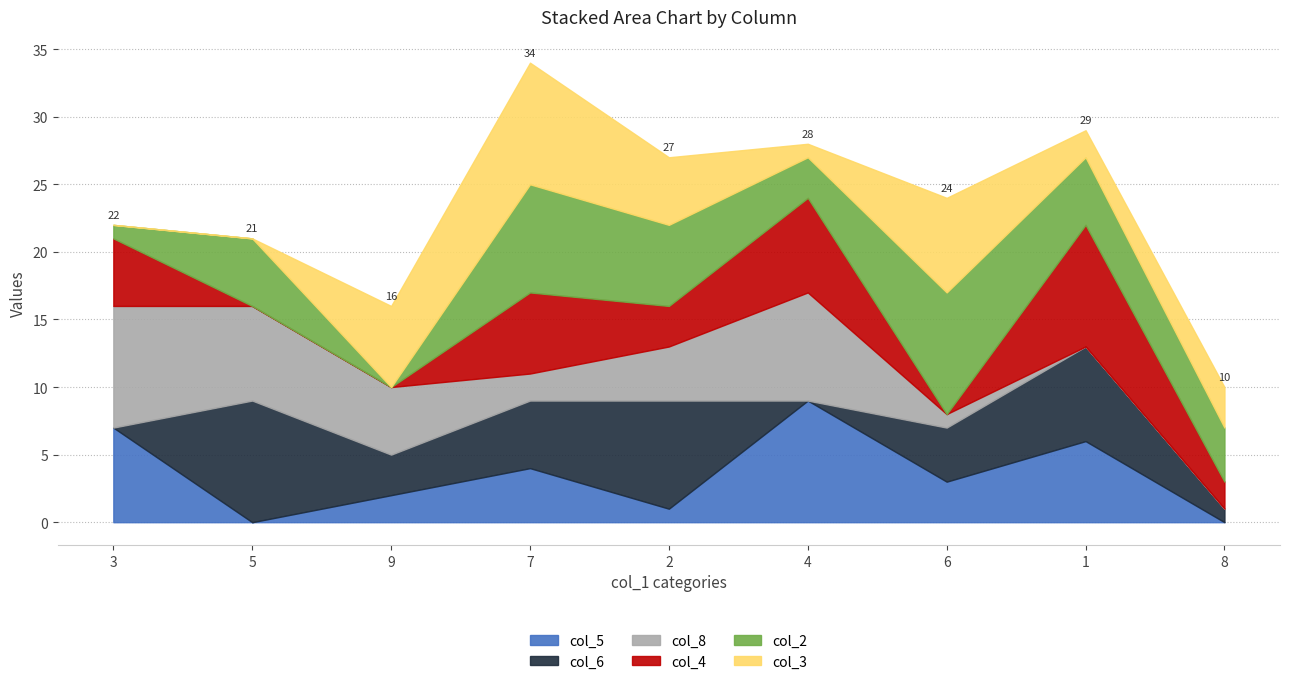

How many times do col_4 and col_5 cross each other?

3